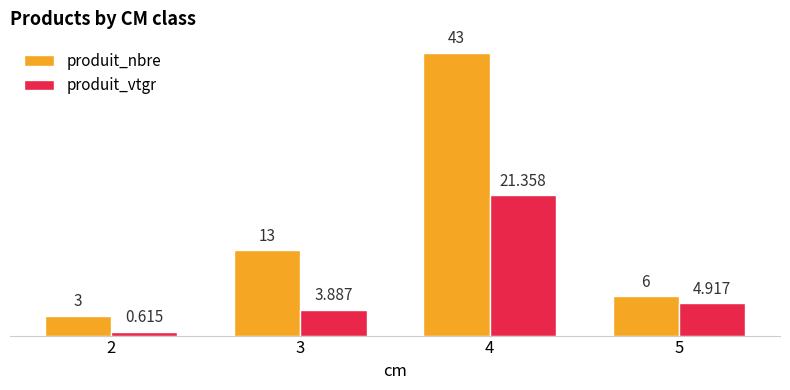

At which category does the chart reach its peak across all series?

4